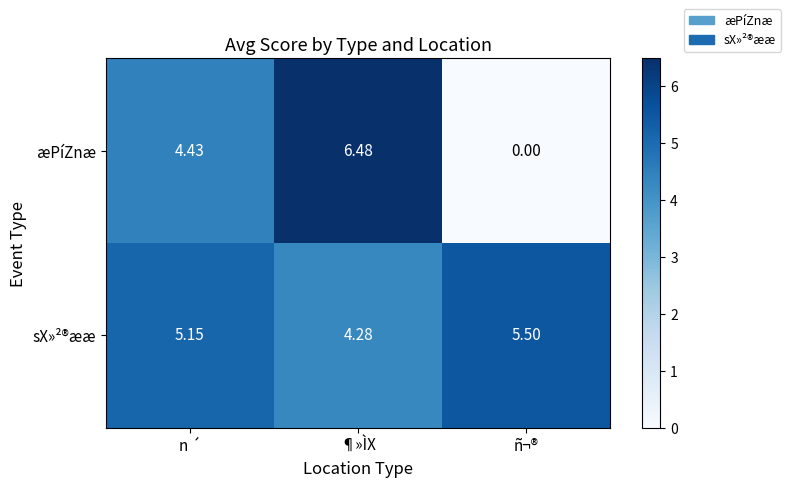

What is the difference between the highest and lowest values at ¶»ÌX?

2.2